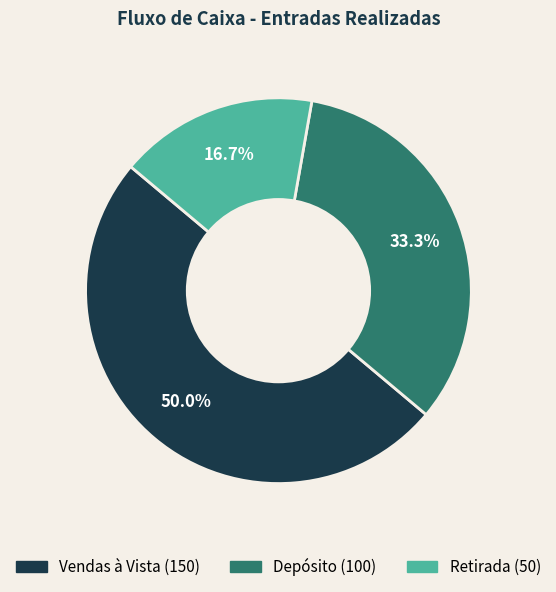

How many slices are in this pie chart?

3